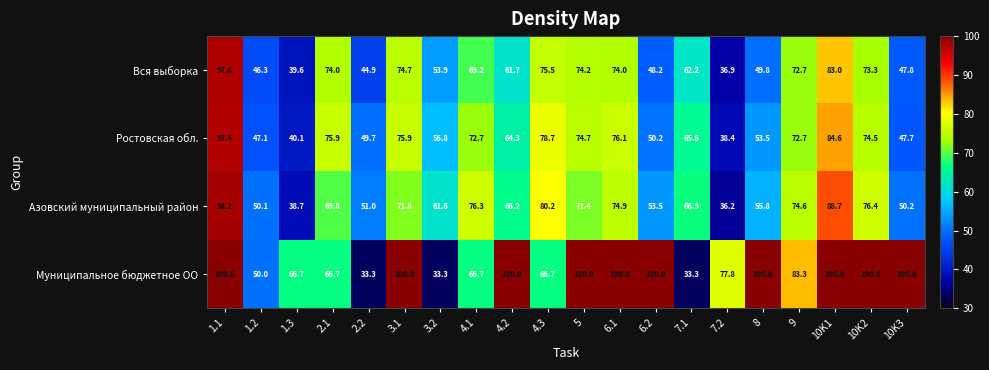

What is the difference between the maximum and minimum values in the Вся выборка series?

60.7